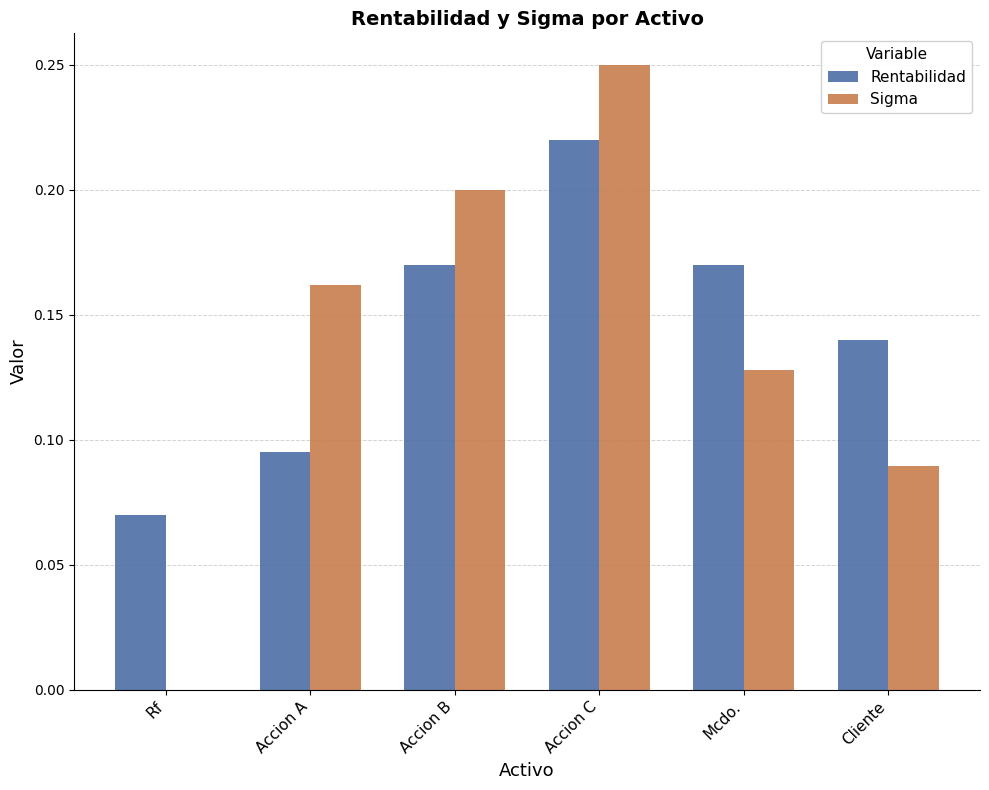

Are the bars grouped side by side (vs. stacked)?

Yes